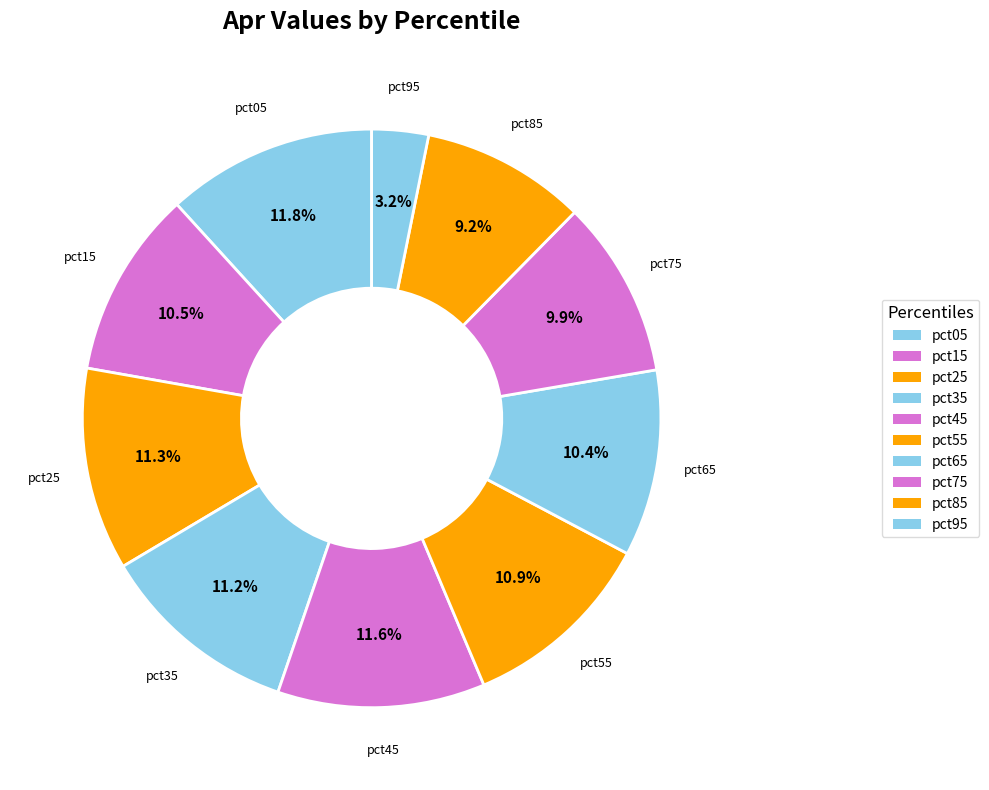

The pct55 slice represents 11% of the pie. True or false?

True